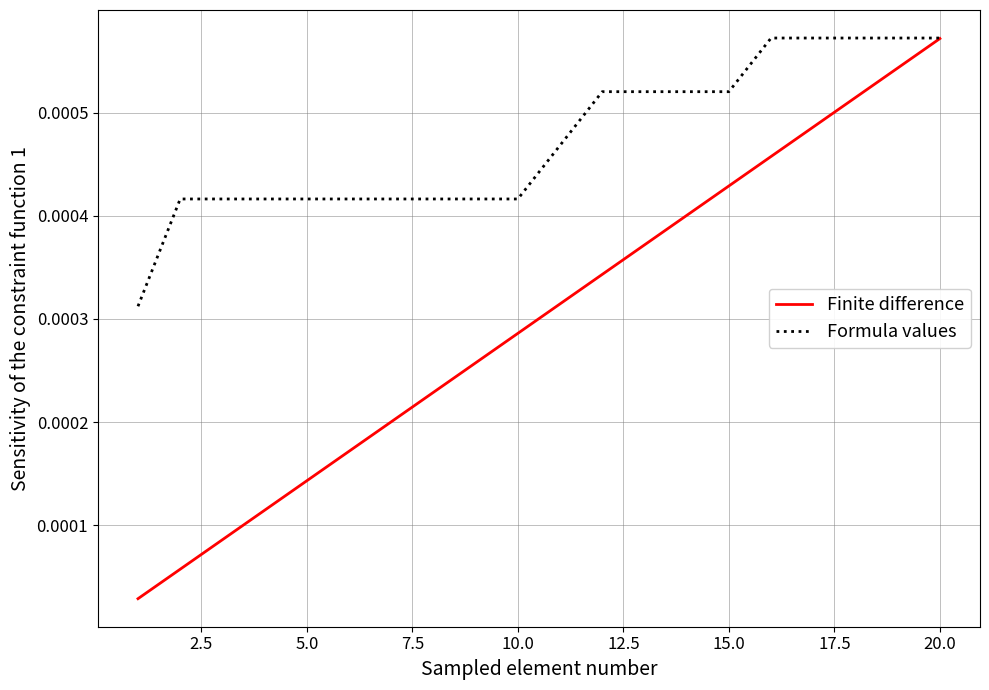

List the series in order of their overall mean, highest first.

Formula values, Finite difference